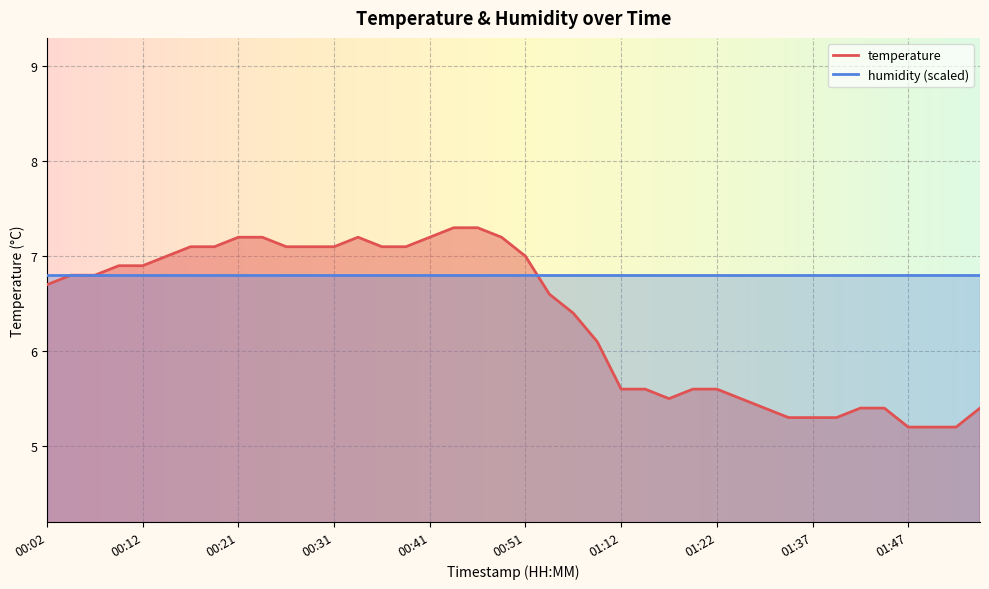

What is the sum of the values at 01:22 and 00:26?

12.7